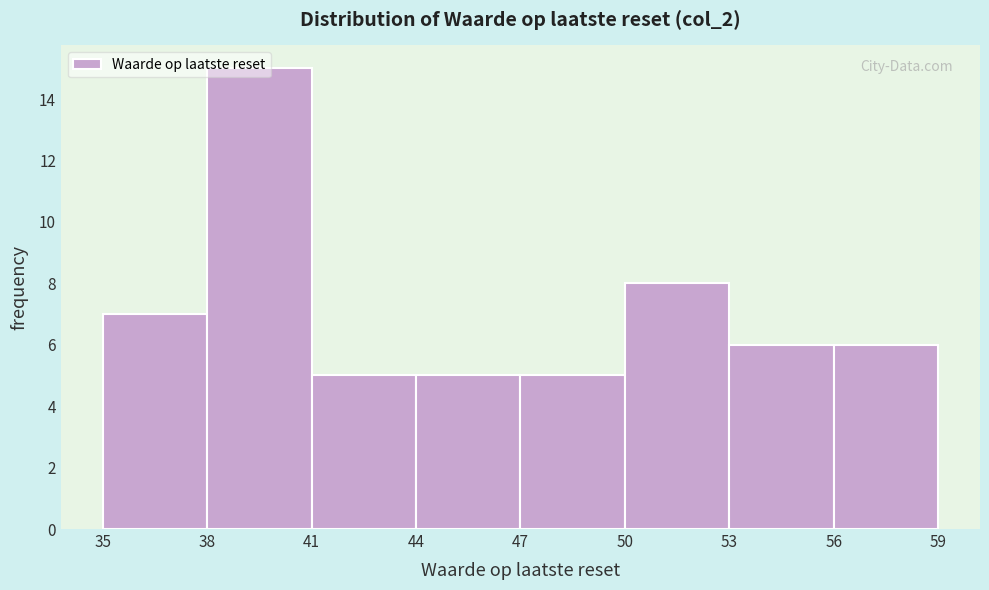

How tall is the bar that spans 41 to 44 on the x-axis? The values are not printed on the chart, so give them approximately, as read against the axis.

5